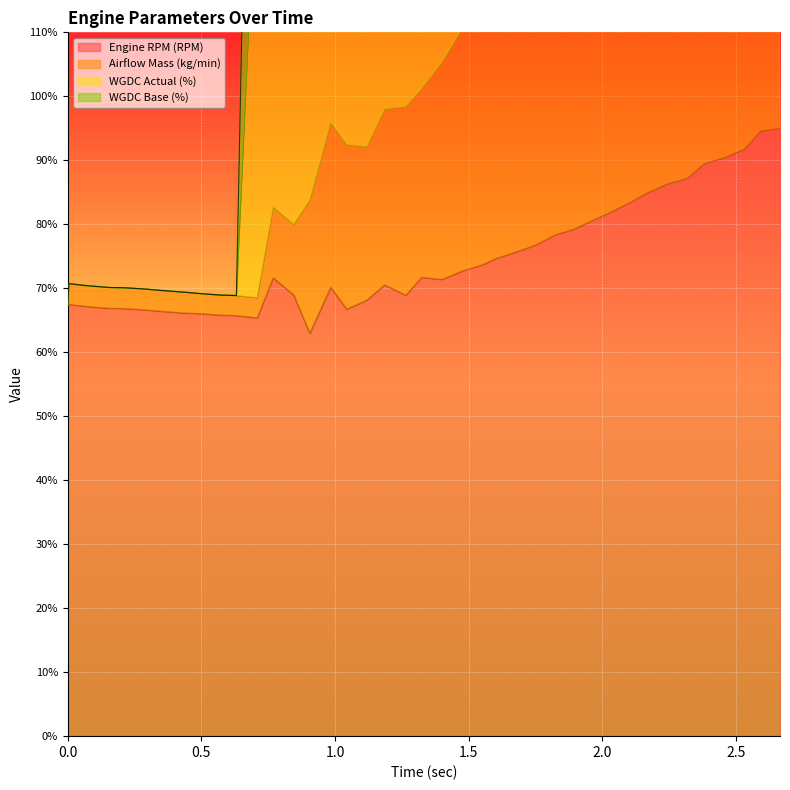

The value of Airflow Mass (kg/min) at 0.35 is 94.1. True or false?

False